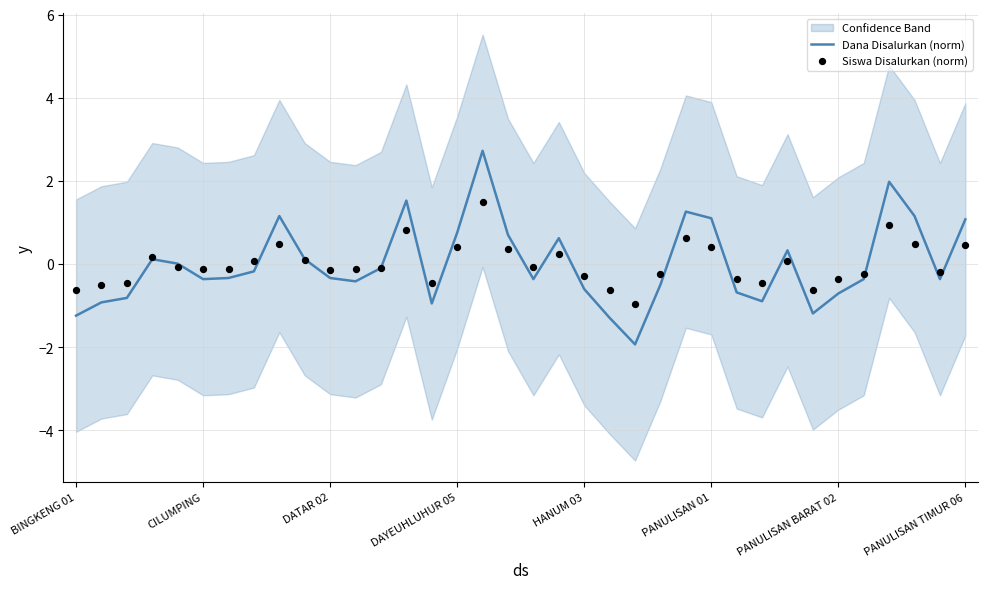

Which series reaches the maximum Y coordinate?

Dana Disalurkan (norm)